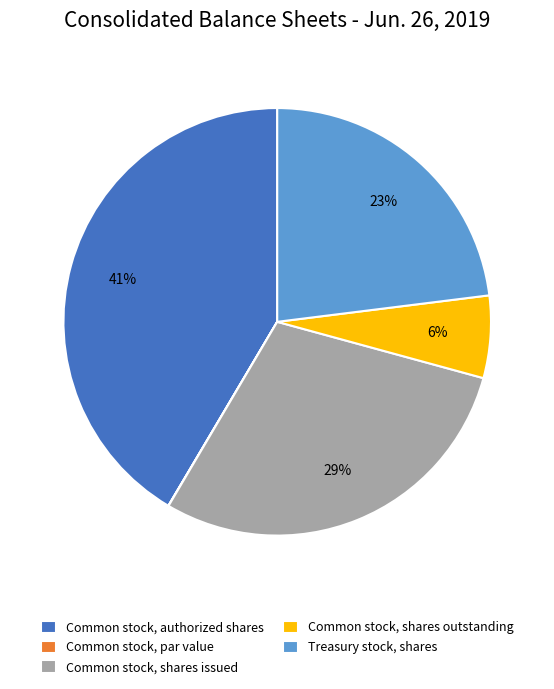

Between Treasury stock, shares and Common stock, authorized shares, which is larger?

Common stock, authorized shares